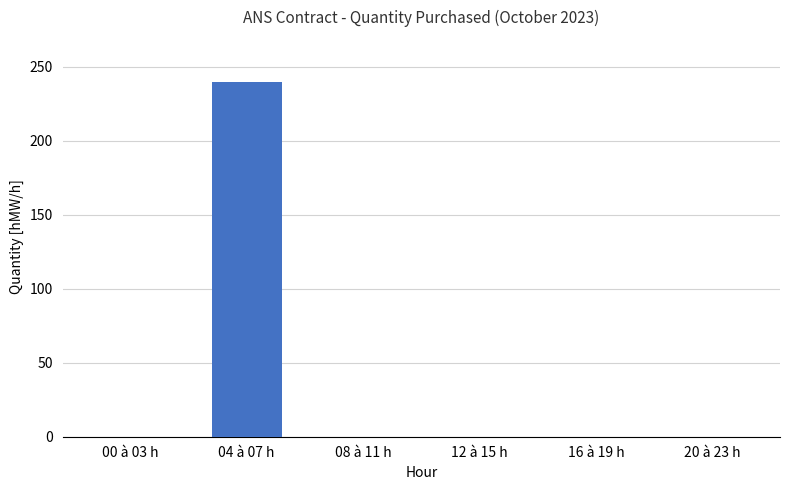

Are the bars grouped side by side (vs. stacked)?

No